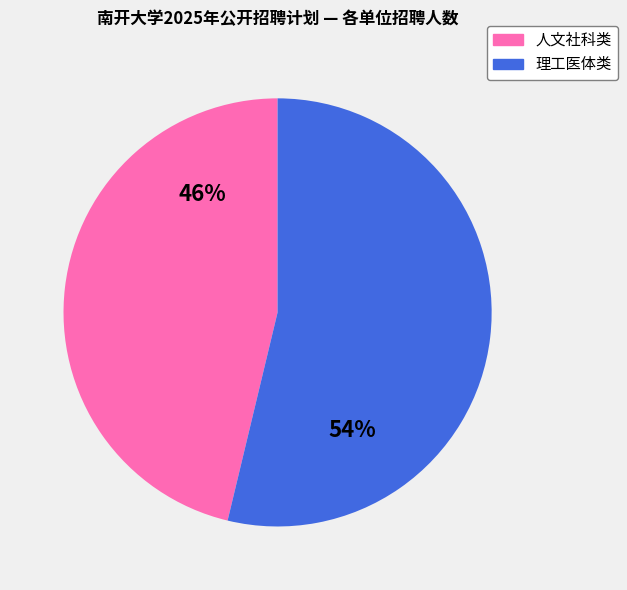

Does any single category account for the majority?

Yes